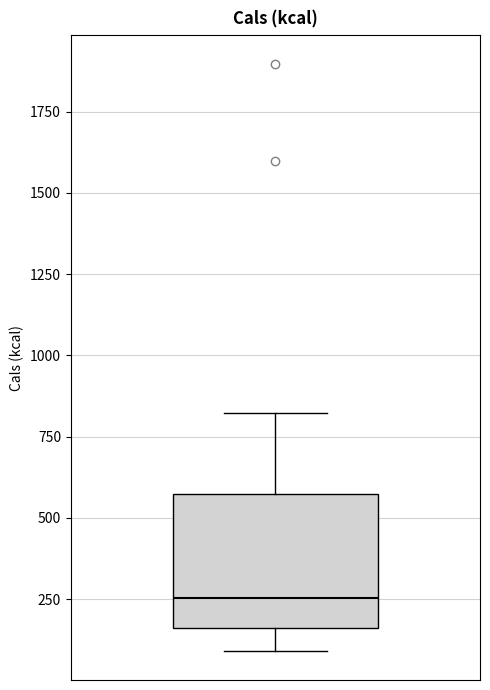

Transcribe this box plot: give where the median line is, the range the box spans, and where the two whiskers end, as read against the y-axis. The values are not printed on the chart, so give them approximately, as read against the axis.

median 250, box 150 to 550, whiskers 100 to 800